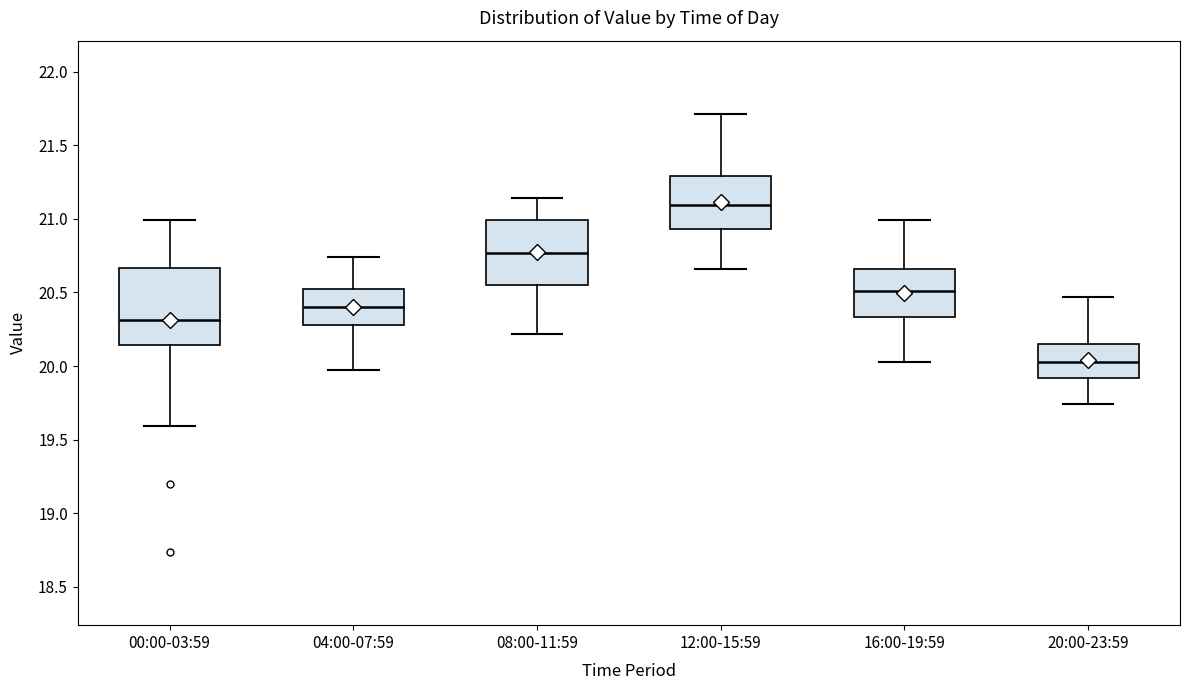

Reading left to right, read every box against the y-axis: the position of its median line, the range the box covers, and the ends of its whiskers. The values are not printed on the chart, so give them approximately, as read against the axis.

00:00-03:59: median 20.30, box 20.15 to 20.65, whiskers 19.60 to 21.00
04:00-07:59: median 20.40, box 20.30 to 20.50, whiskers 19.95 to 20.75
08:00-11:59: median 20.75, box 20.55 to 21.00, whiskers 20.20 to 21.15
12:00-15:59: median 21.10, box 20.95 to 21.30, whiskers 20.65 to 21.70
16:00-19:59: median 20.50, box 20.35 to 20.65, whiskers 20.05 to 21.00
20:00-23:59: median 20.05, box 19.90 to 20.15, whiskers 19.75 to 20.45